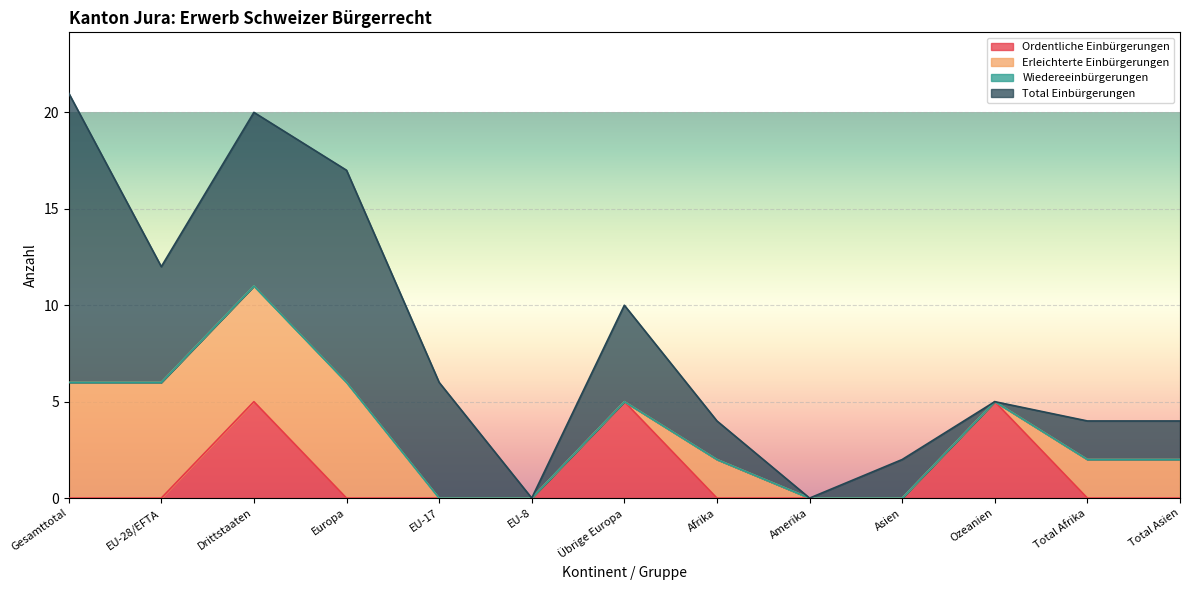

True or false: Total Einbürgerungen and Erleichterte Einbürgerungen cross at least once.

False